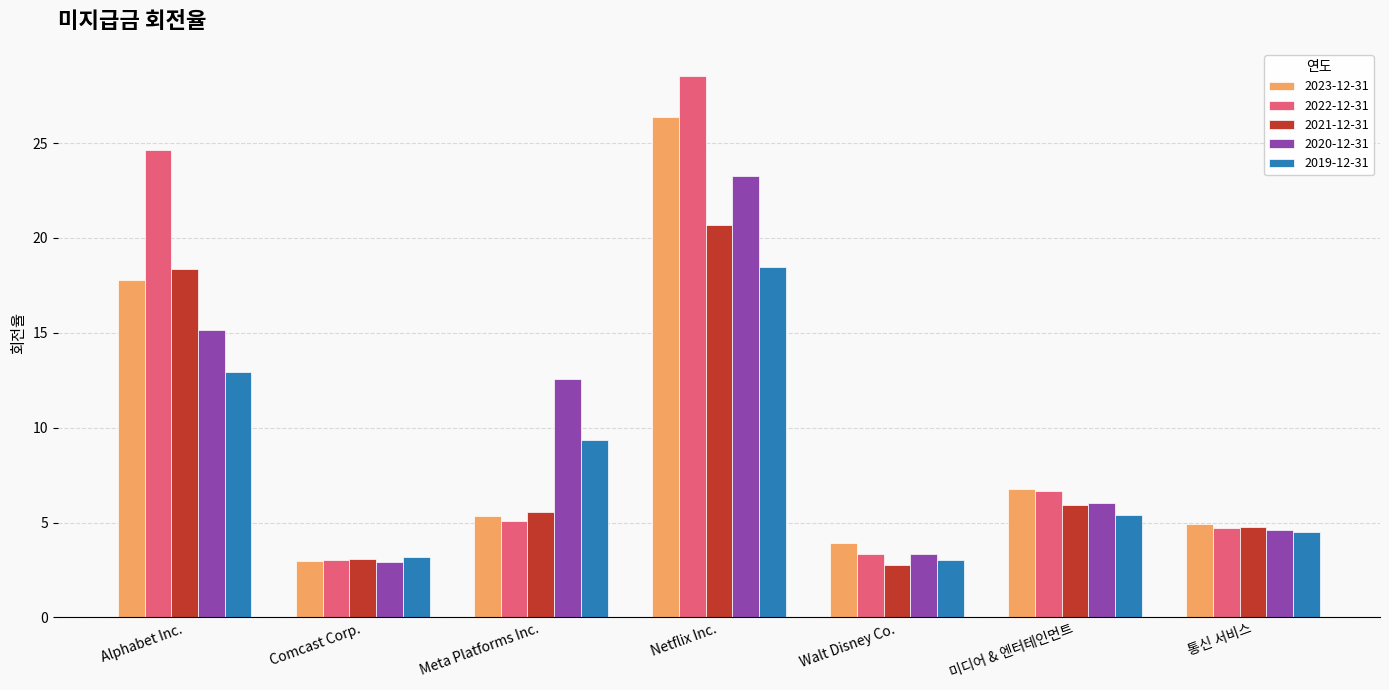

The value of 2021-12-31 at Comcast Corp. is 3.1. True or false?

True